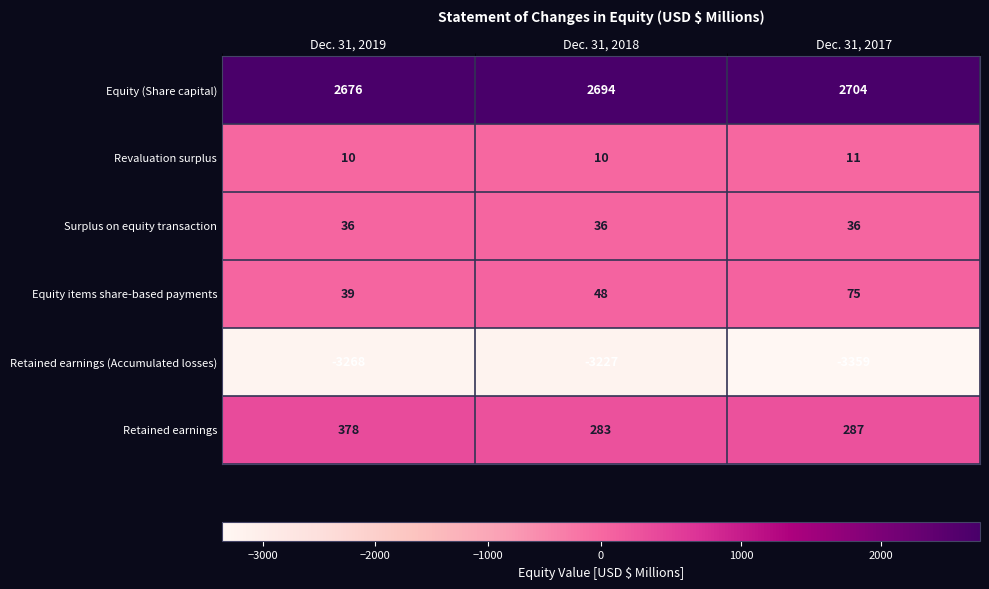

Which label corresponds to the largest value in the chart?

Dec. 31, 2017